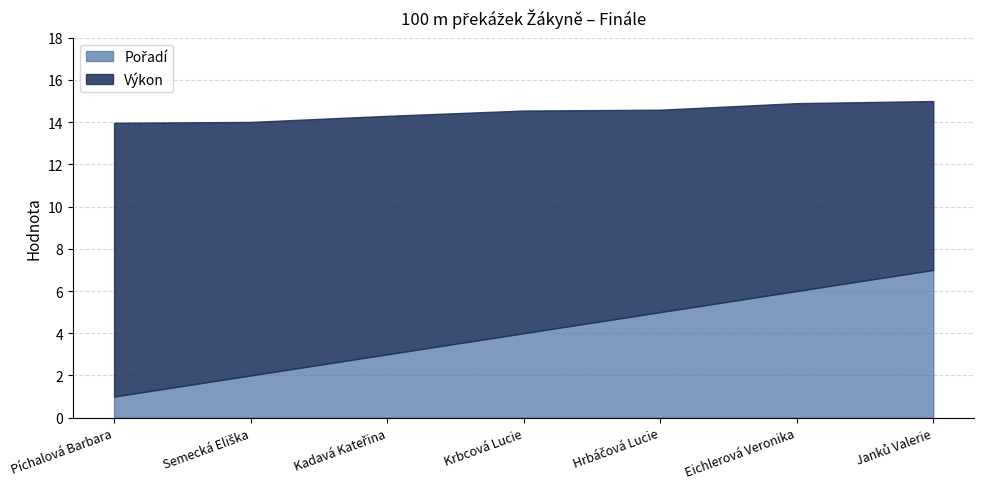

Which series has the largest range (max minus min)?

Pořadí